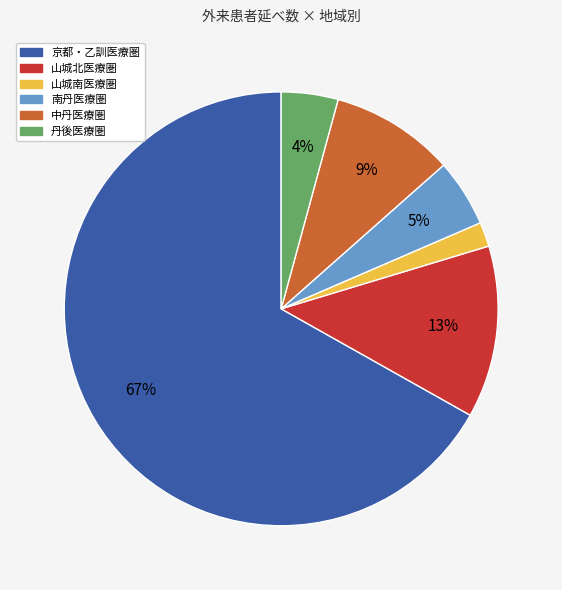

What percentage is the 山城南医療圏 slice, to the nearest percent?

2%